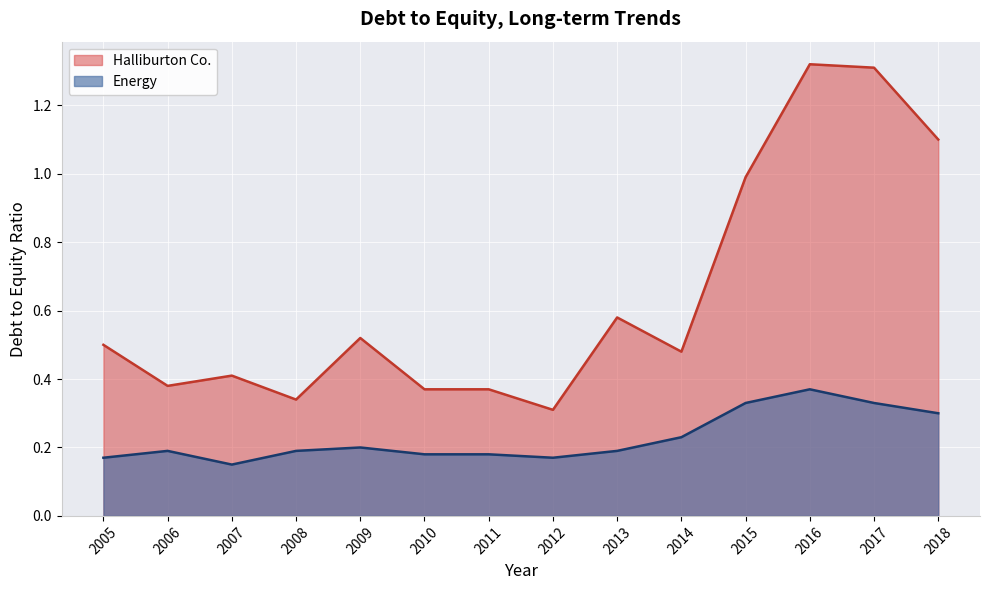

True or false: Halliburton Co. and Energy intersect in this chart.

False